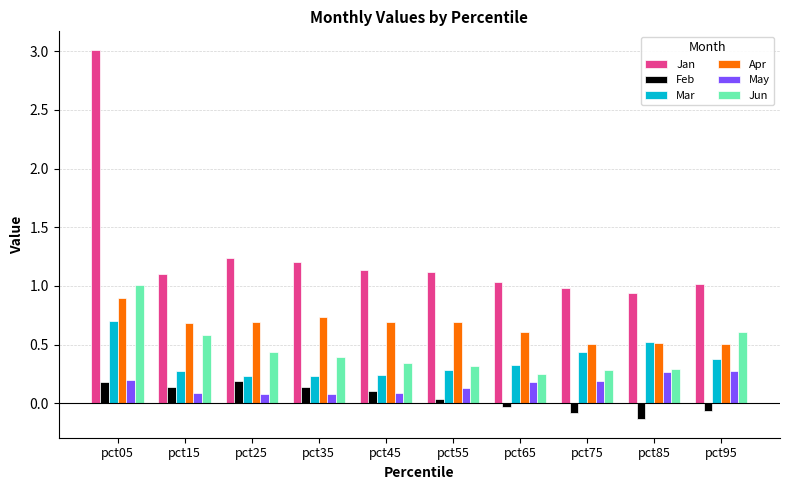

At how many categories does at least one series exceed 2?

1